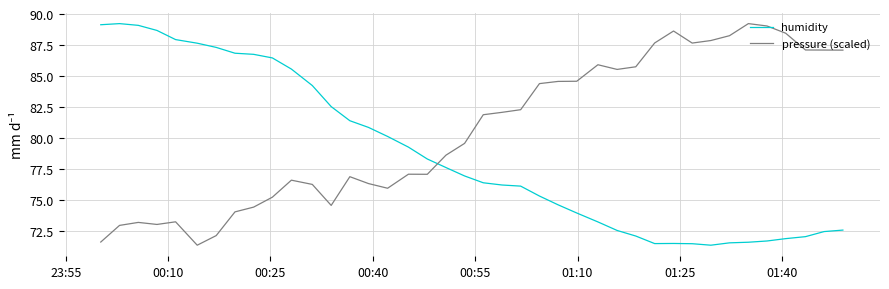

What is the difference between the maximum and minimum values in the pressure (scaled) series?

17.9